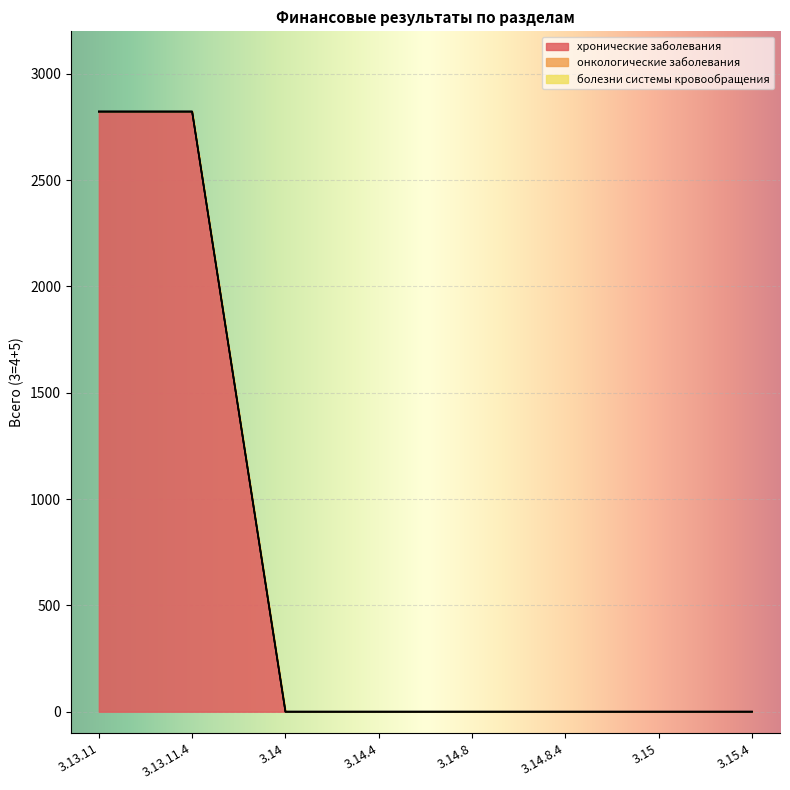

True or false: онкологические заболевания and хронические заболевания intersect in this chart.

False